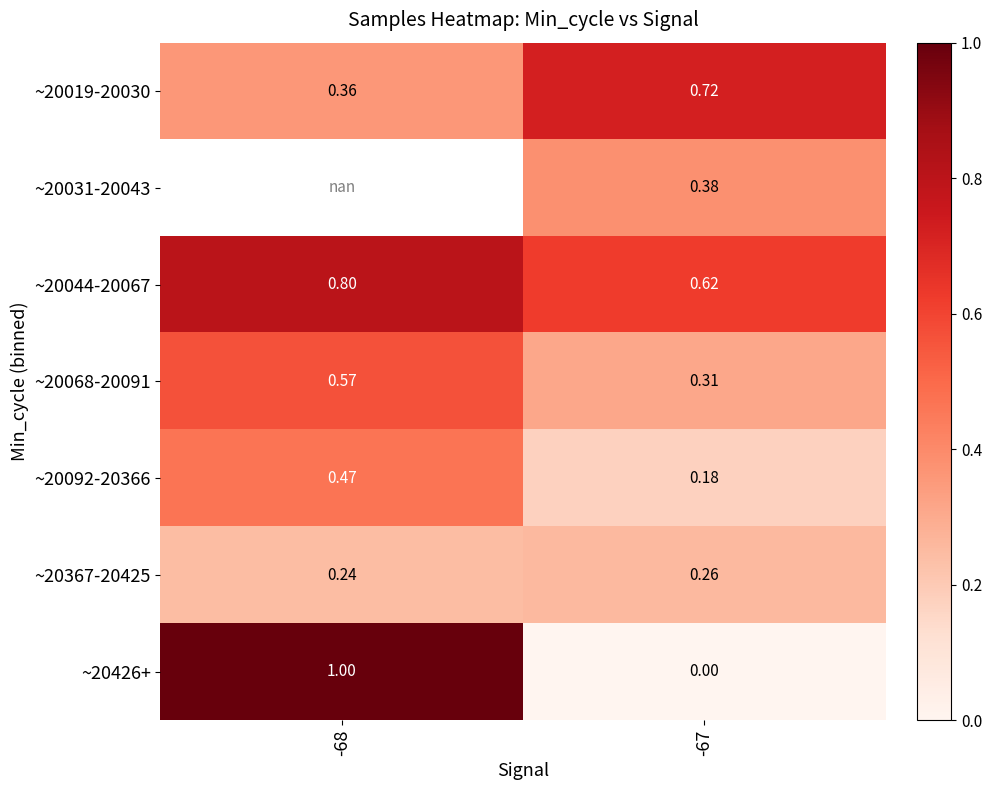

Is the value of ~20044-20067 at -67 greater than the value of ~20426+ at -68?

No